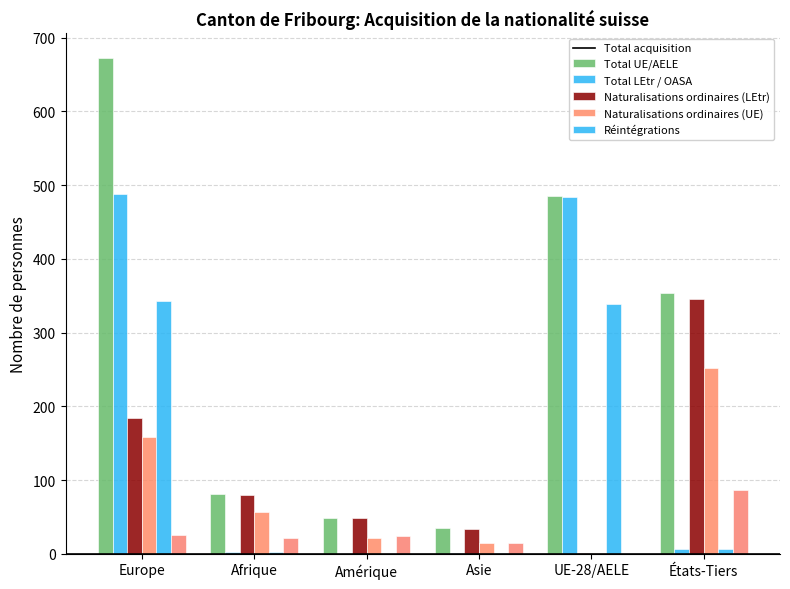

Are the bars horizontal?

No